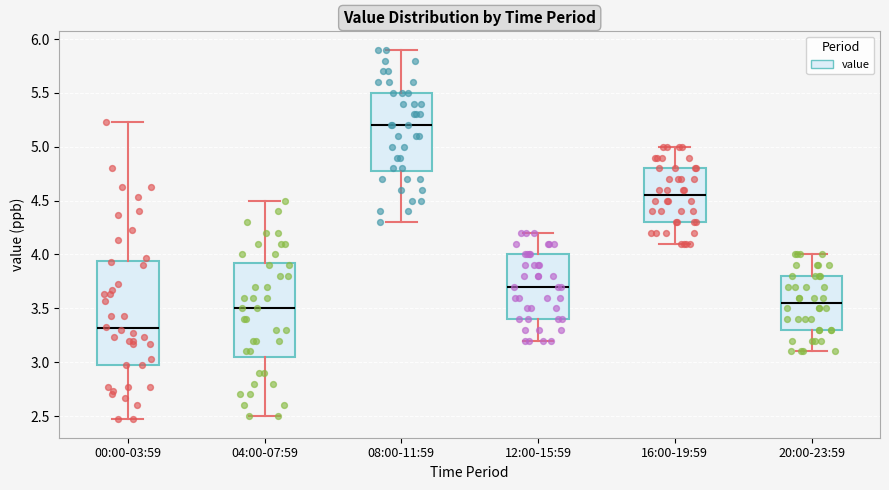

Where does the lower whisker of the box for 12:00-15:59 end on the y-axis? The values are not printed on the chart, so give them approximately, as read against the axis.

3.20